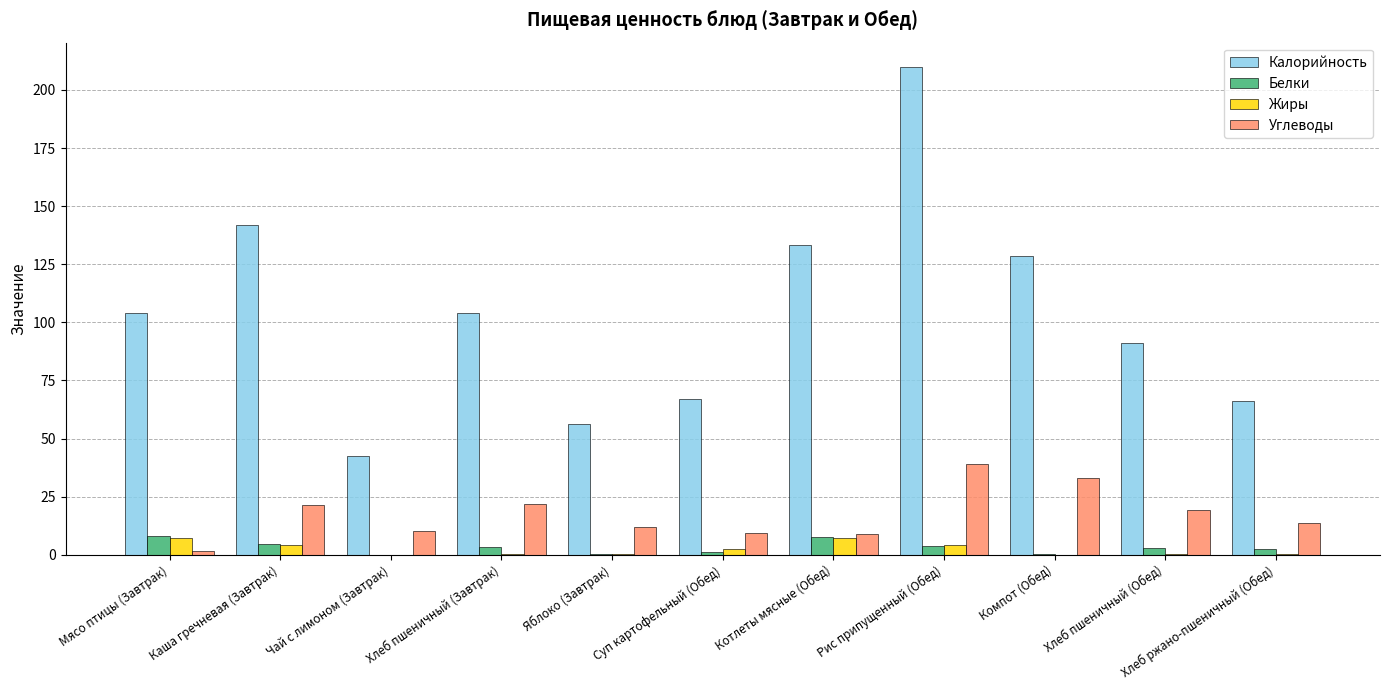

At which label does Калорийность first exceed 104?

Мясо птицы (Завтрак)